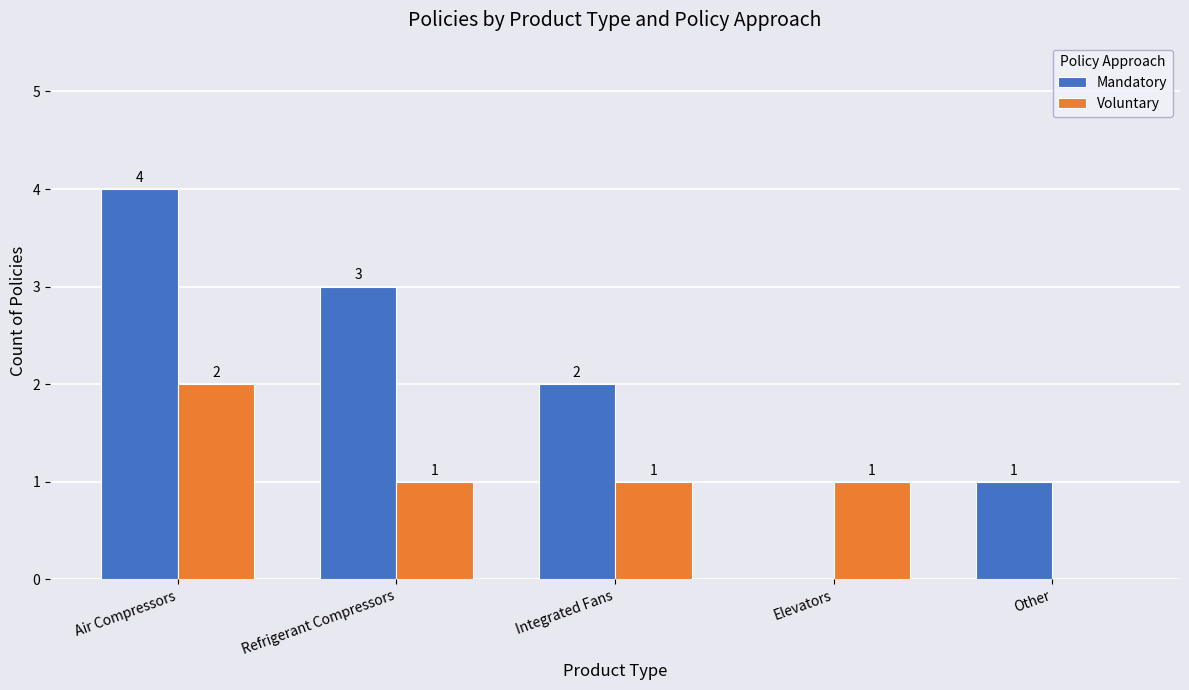

Which series has the largest total across all categories?

Mandatory